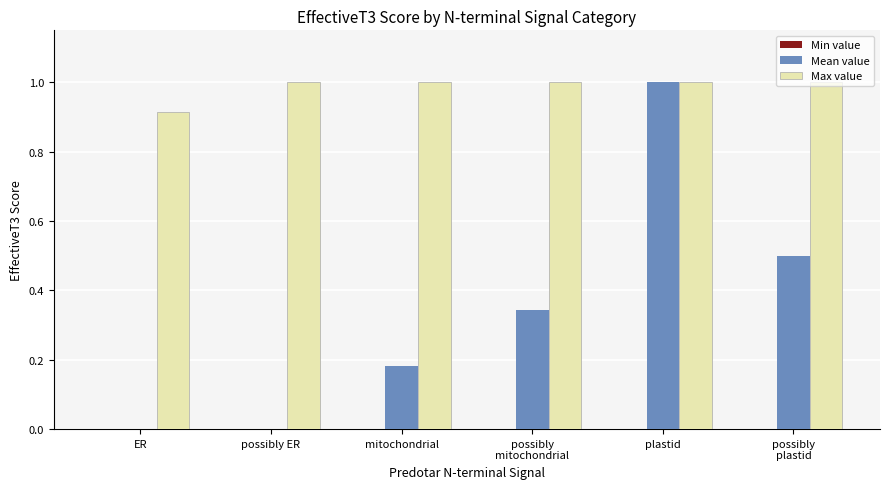

True or false: Max value has a value of 1.3 at ER.

False